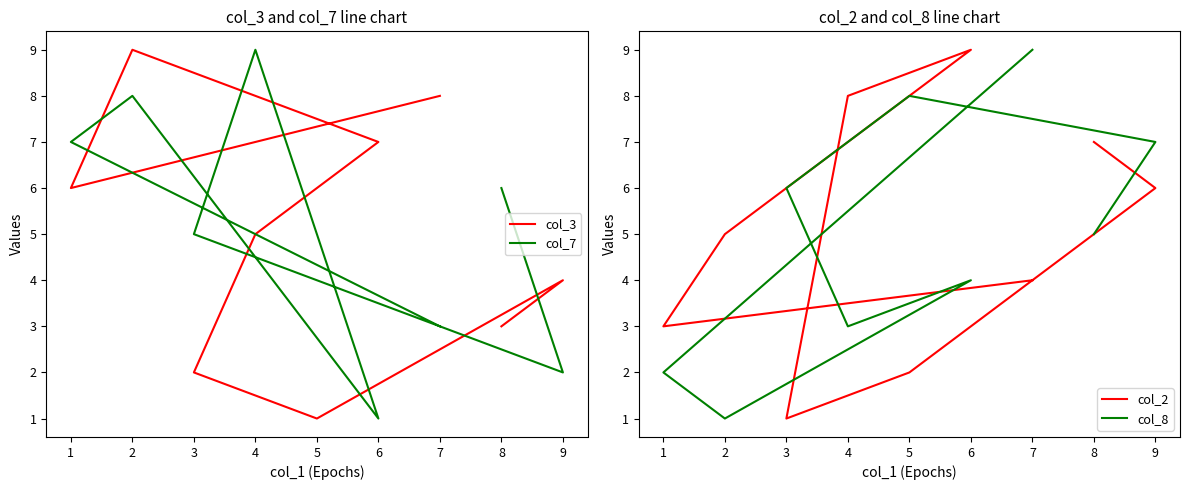

Where does the col_2 series first go above 5?

8